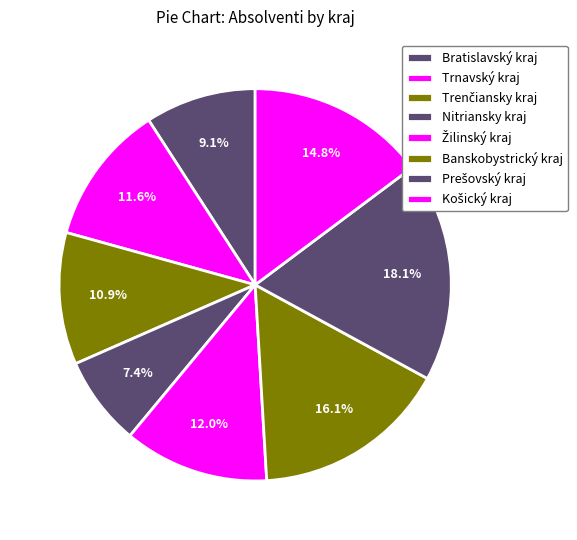

Count the number of slices in the pie.

8